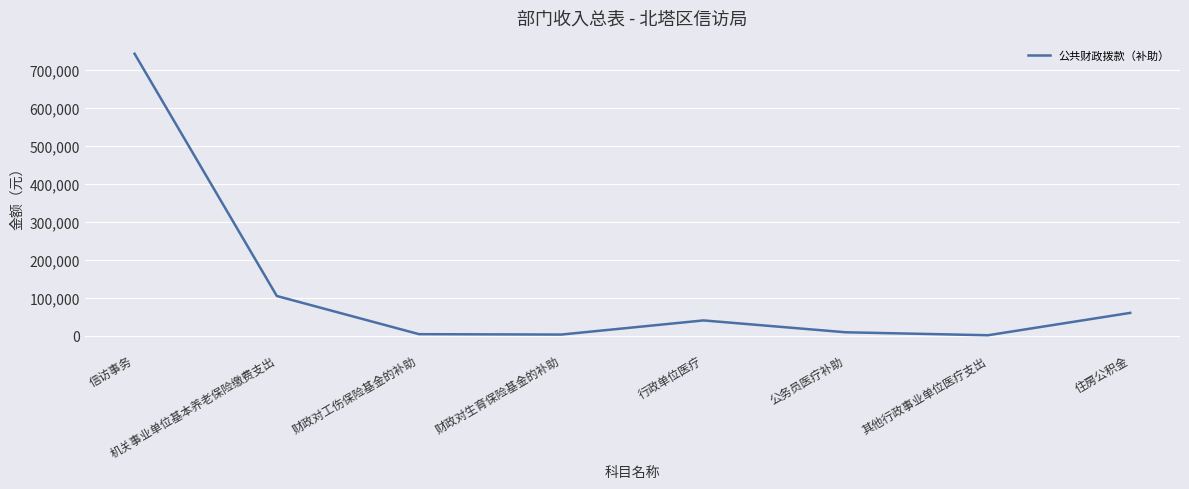

Read the value at 其他行政事业单位医疗支出, to the nearest 10.

680